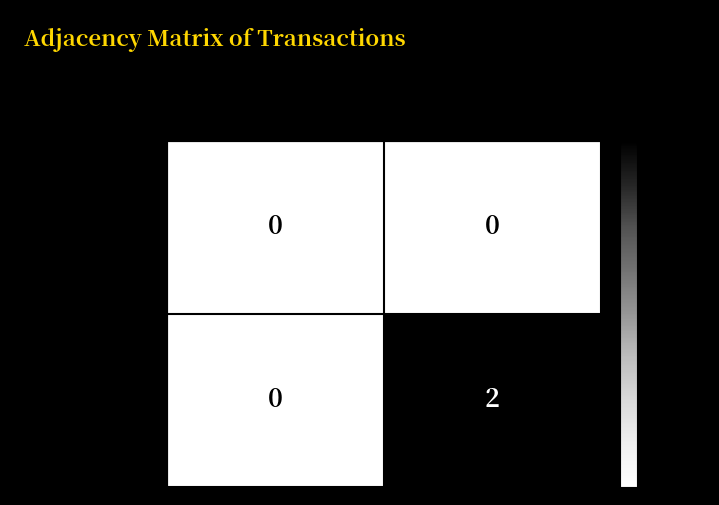

Reading left to right, list all the values displayed in this chart.

aec7d2021e...: -1=0	1=0
ad43ea7c82...: -1=0	1=2